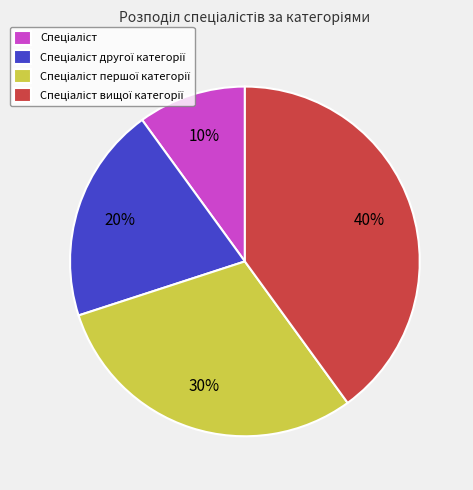

To the nearest percent, what is the difference between the largest and smallest slice percentages?

30%